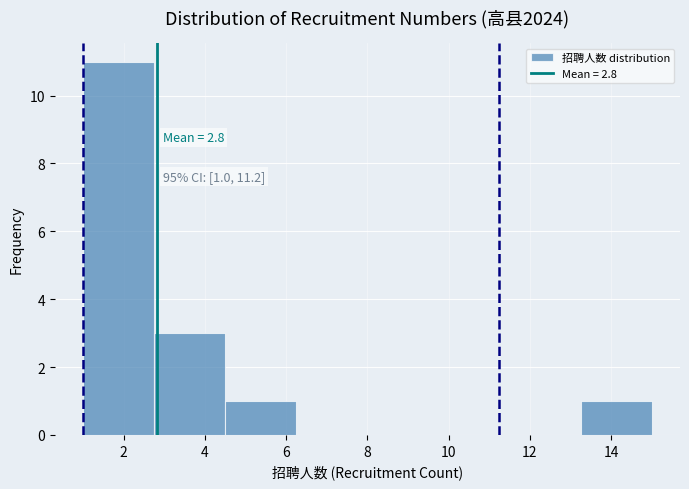

Which range on the x-axis has the tallest bar?

1.00 to 2.75